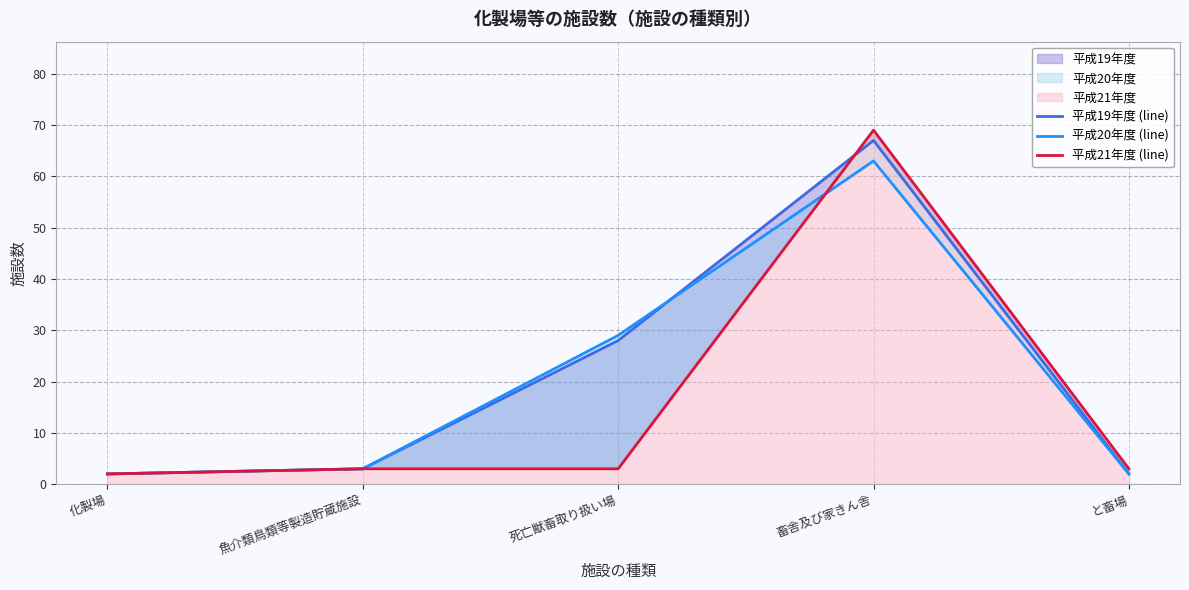

The 平成19年度 (line) series shows 67 at 畜舎及び家きん舎. True or false?

True